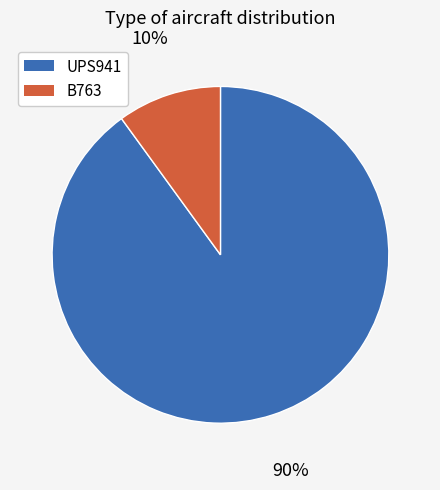

Which category has the biggest portion of the pie?

UPS941